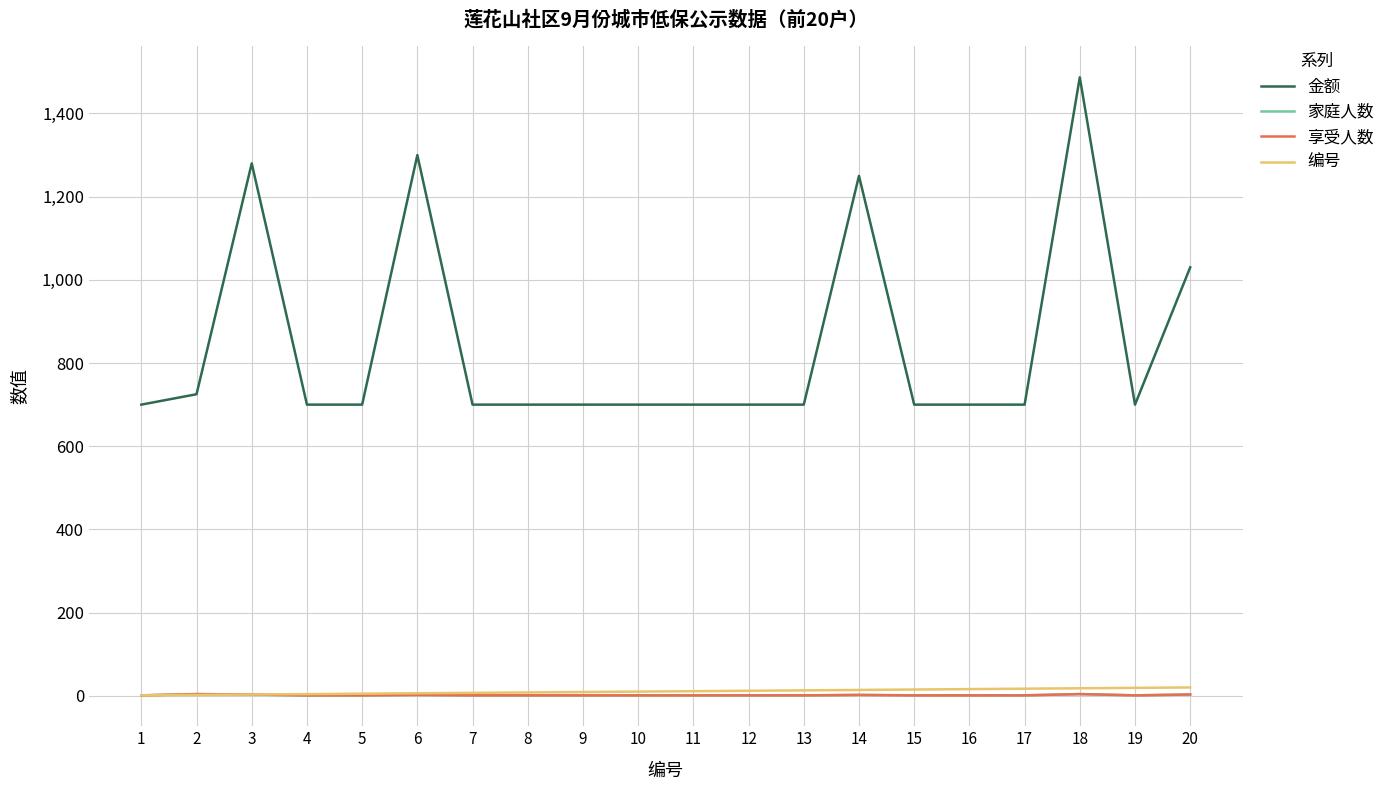

True or false: 享受人数 and 编号 intersect in this chart.

False